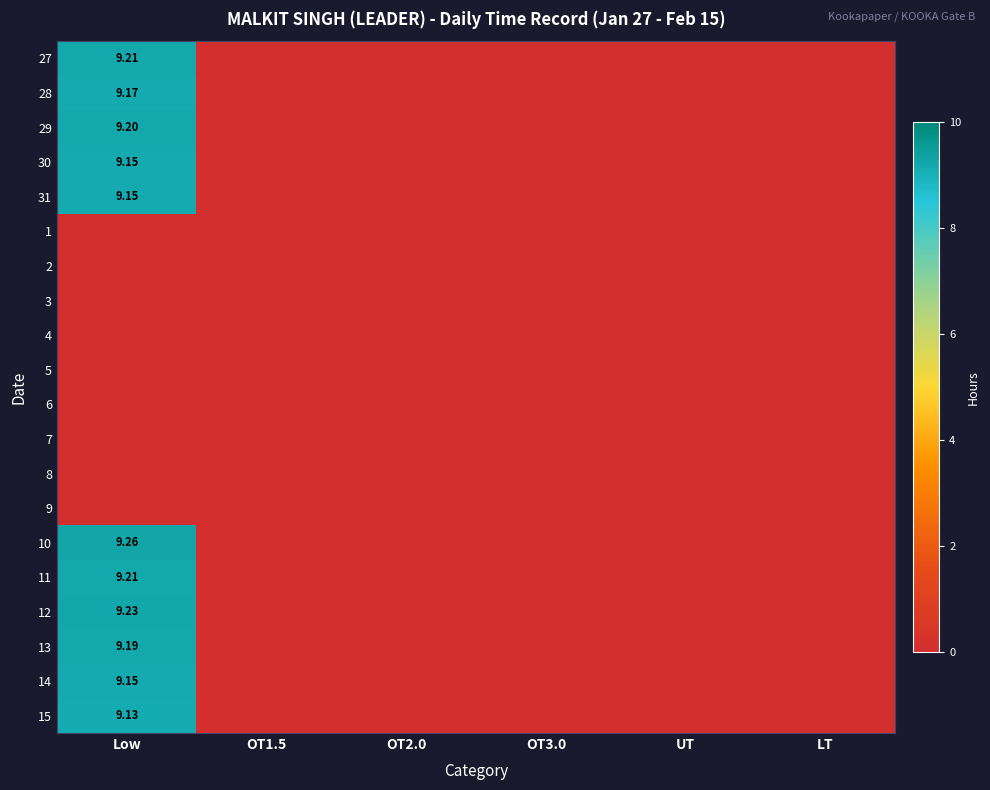

The value of 15 at OT3.0 is 4.3. True or false?

False